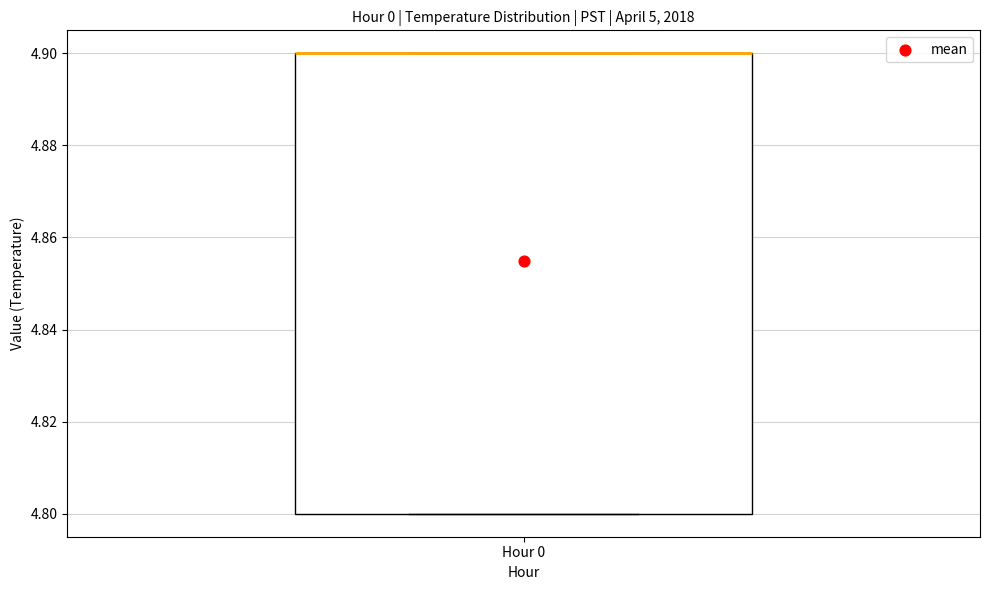

Read this box plot against the y-axis: the position of the median line, the range covered by the box, and the ends of both whiskers. The values are not printed on the chart, so give them approximately, as read against the axis.

median 4.9 (drawn on the box's upper edge), box 4.8 to 4.9, whiskers 4.8 to 4.9